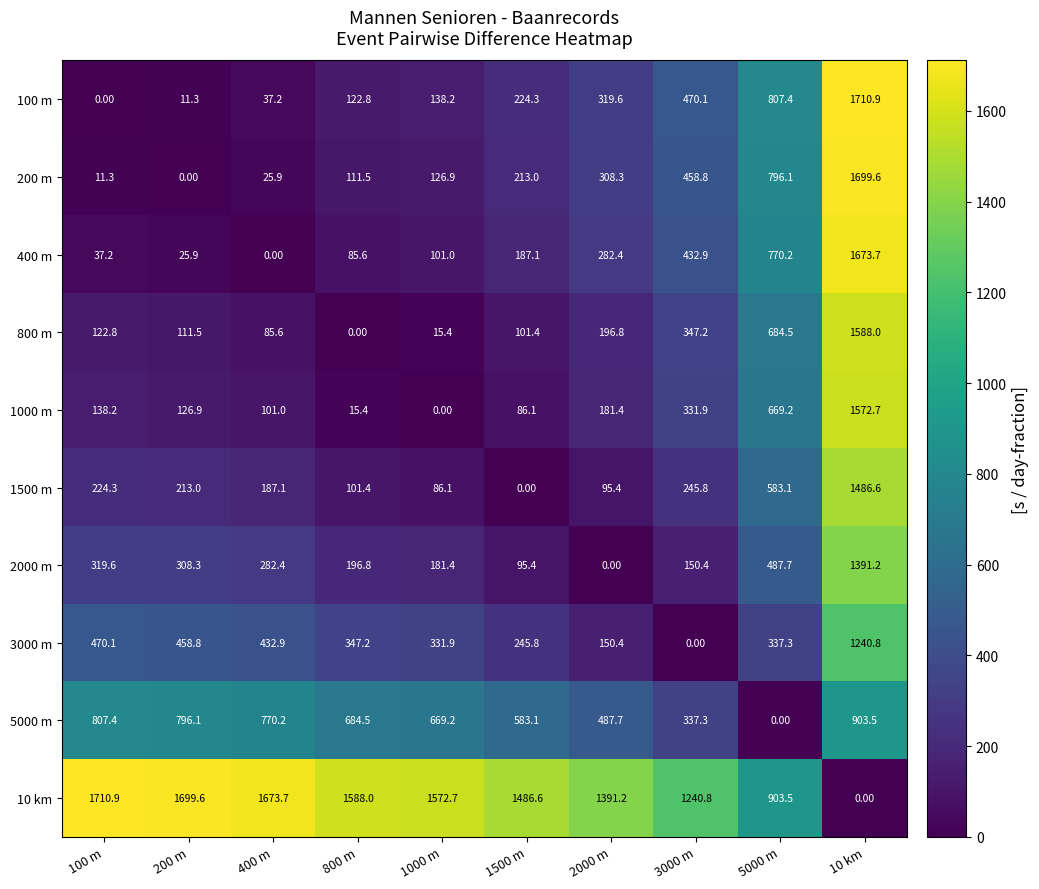

How many distinct data groups are displayed?

10